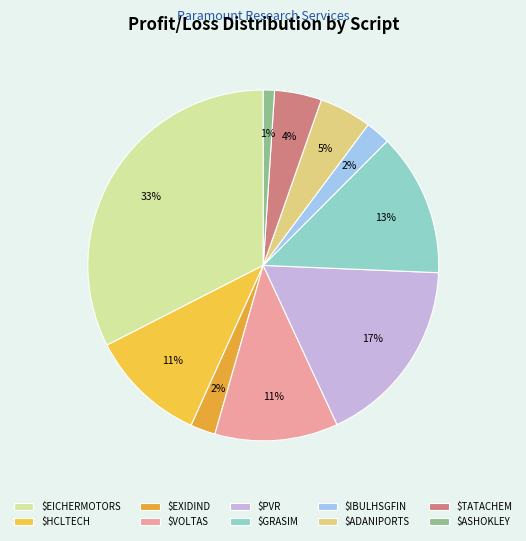

Count the number of slices in the pie.

10